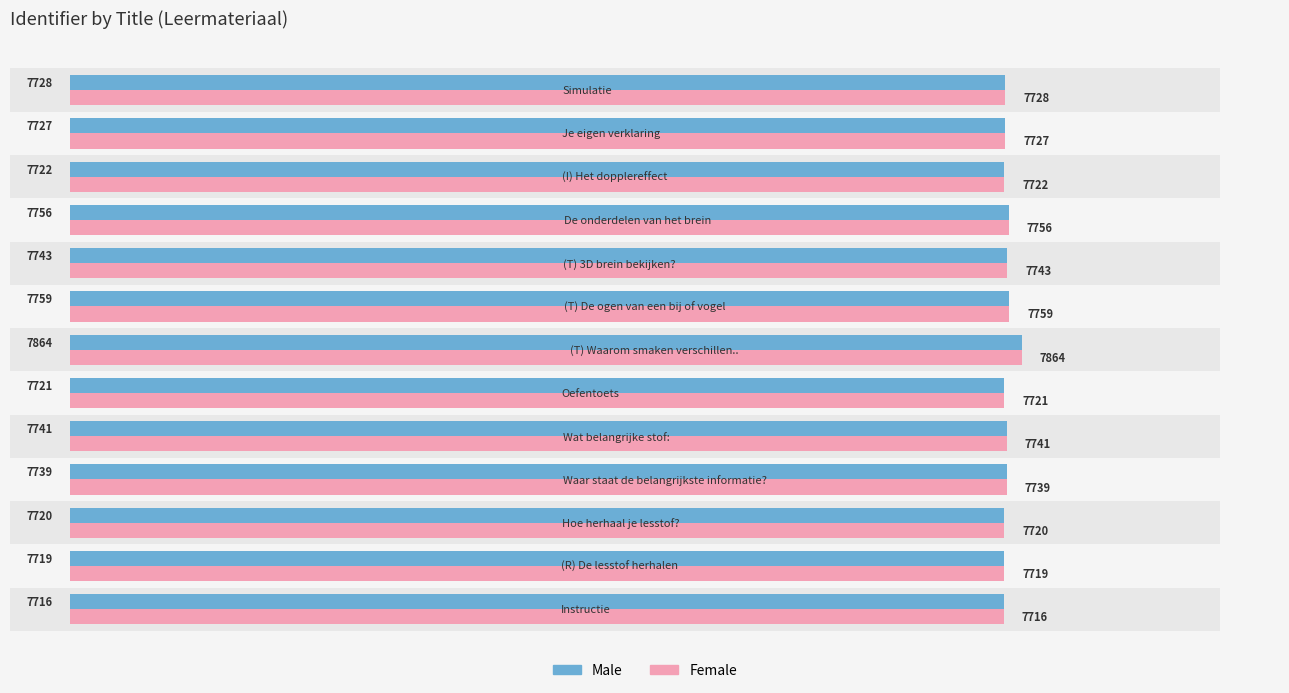

What is the minimum value shown in the chart?

7716